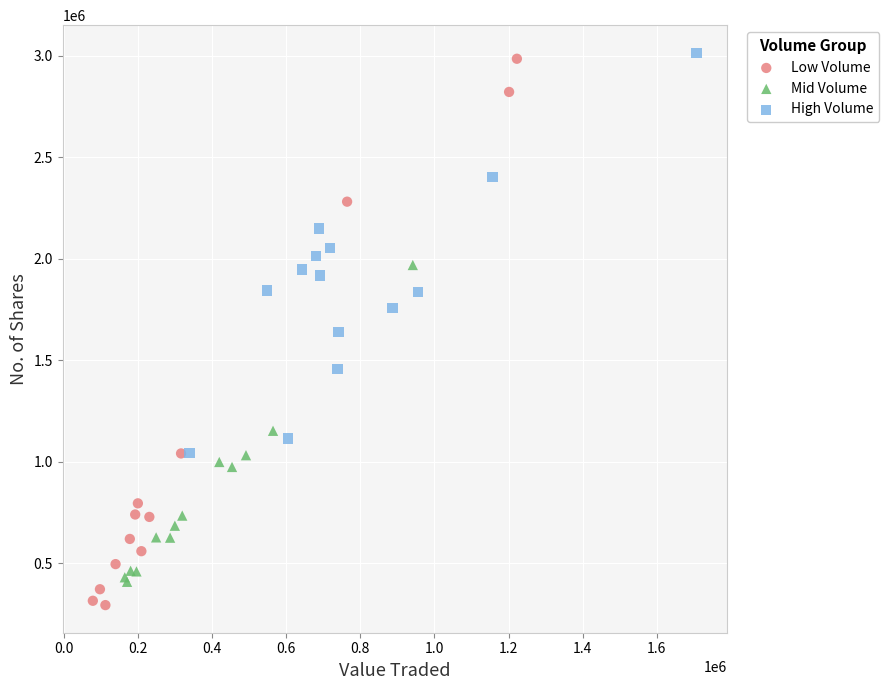

Which series has the largest Y range (max minus min)?

Low Volume